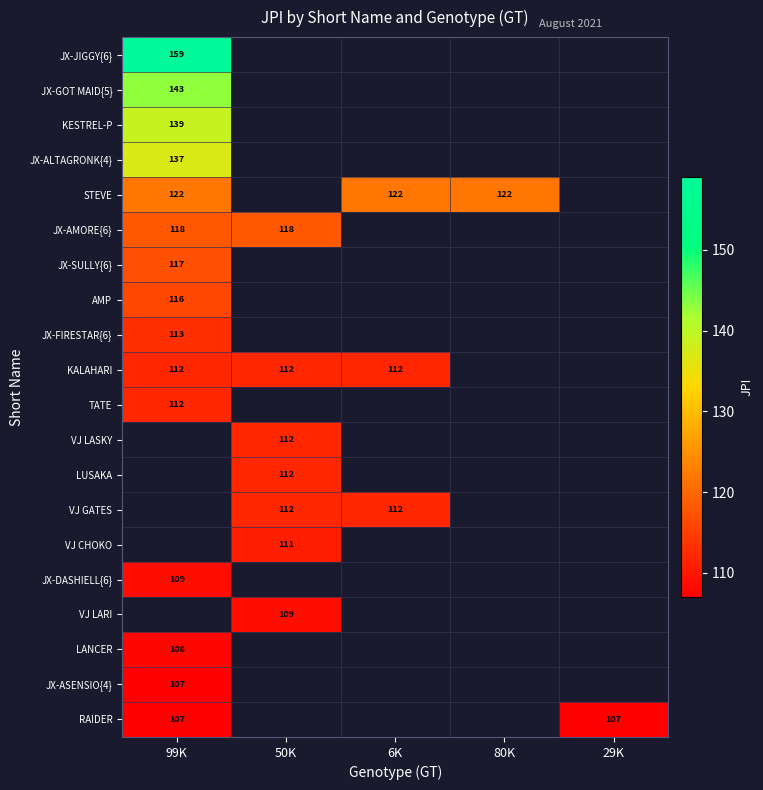

The VJ LASKY series shows 112 at 50K. True or false?

True